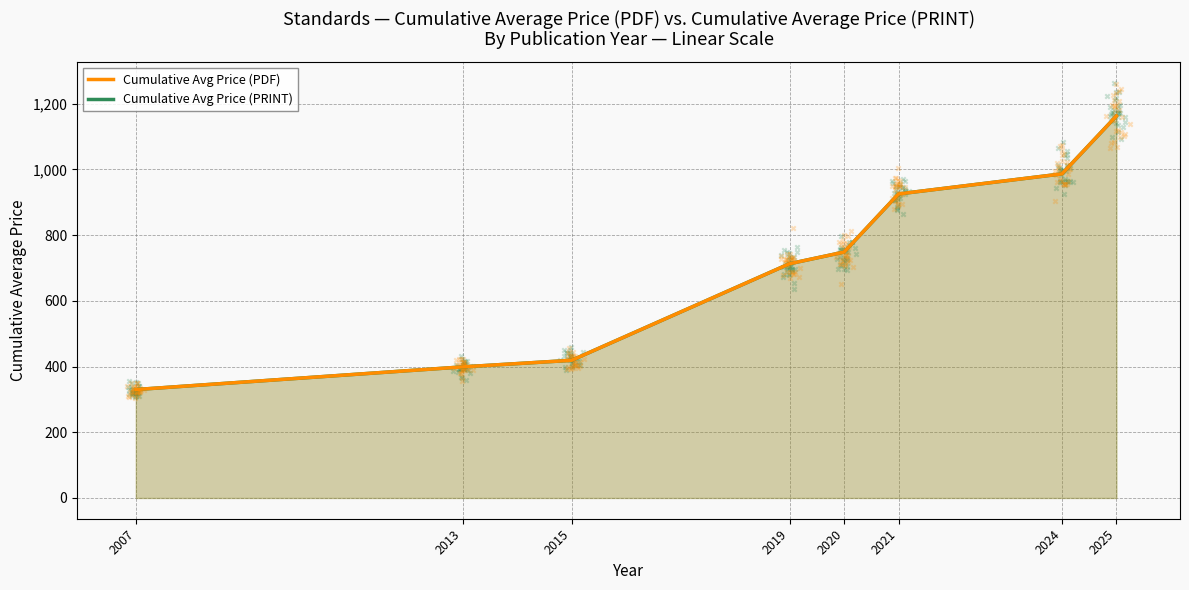

What are all the series names shown in the legend?

Cumulative Avg Price (PDF), Cumulative Avg Price (PRINT)